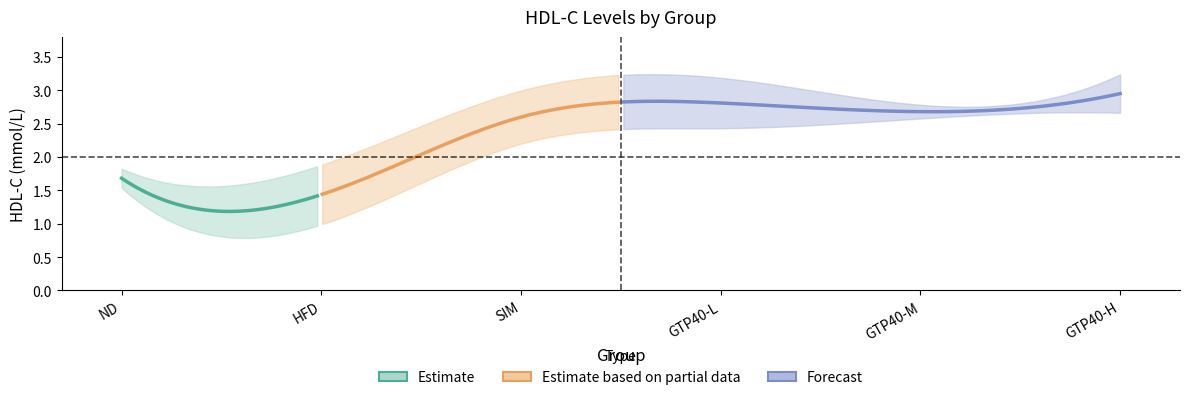

True or false: GTP40-H has a value of 1.9 at SIM.

False